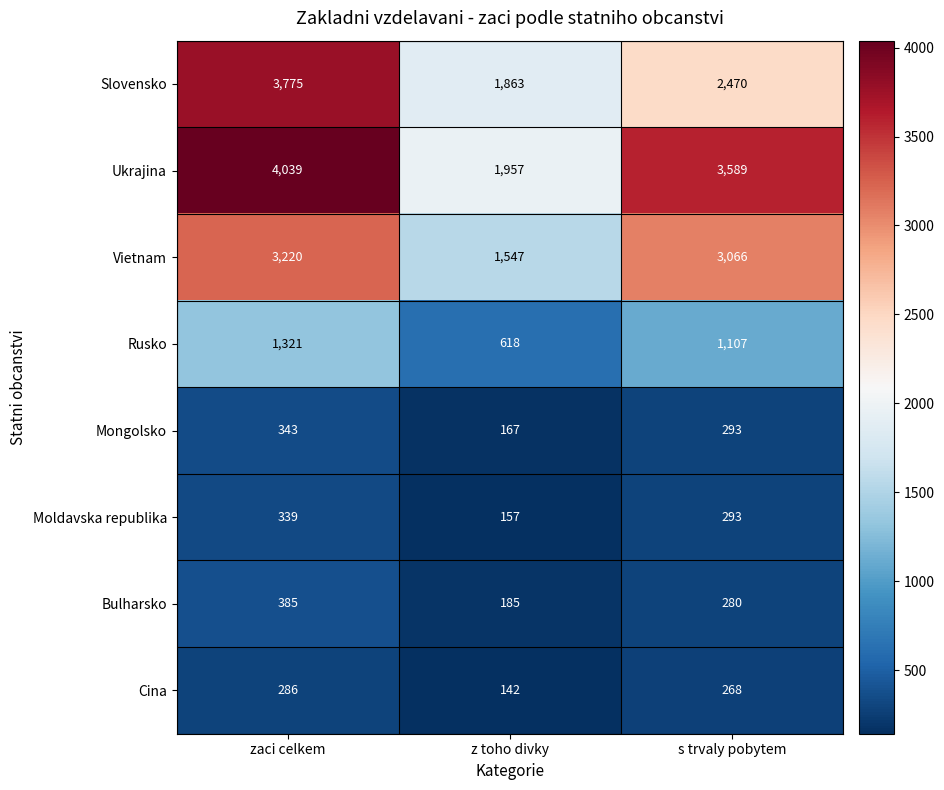

Count the number of categories in the chart.

3